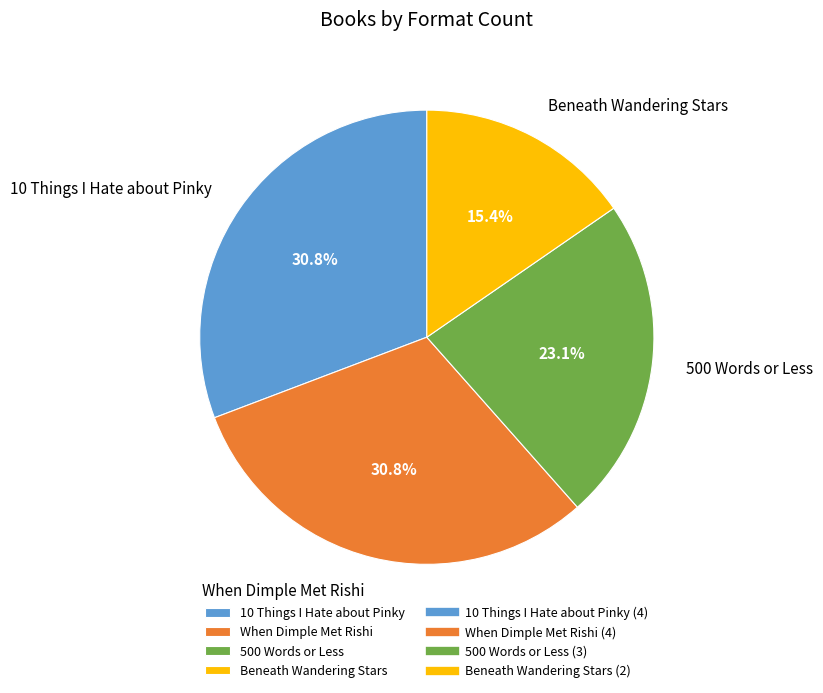

To the nearest percent, what is the difference between the largest and smallest slice percentages?

15%